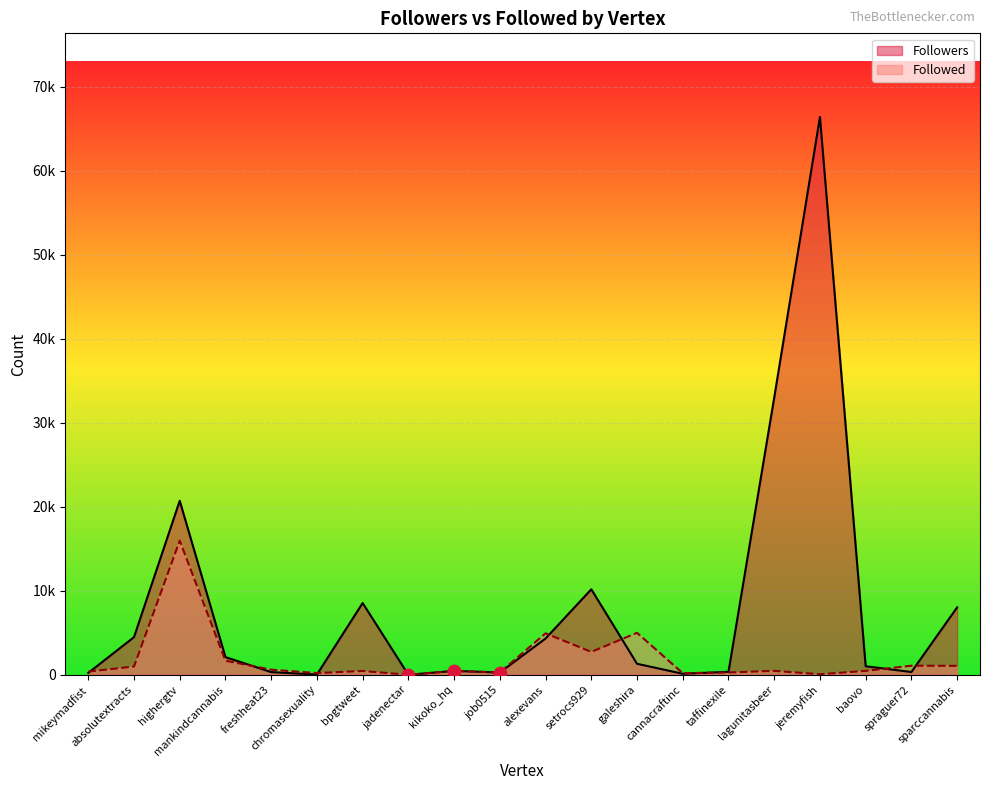

At how many categories does at least one series exceed 4705?

8